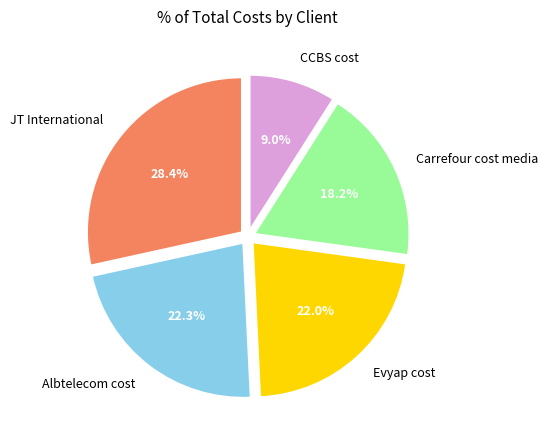

Which has a higher value, JT International or Carrefour cost media?

JT International